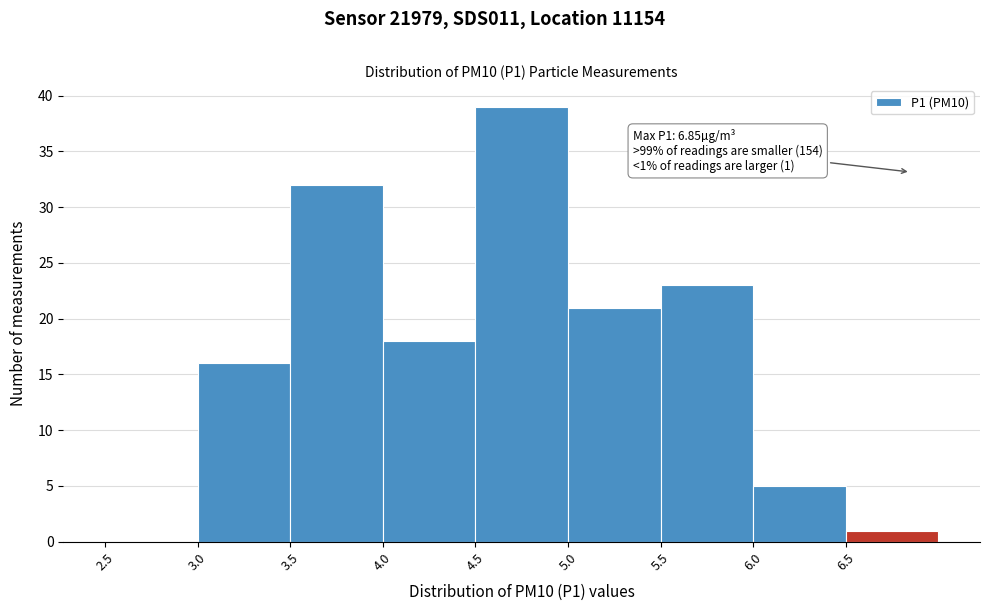

Over which range of the x-axis is the bar tallest?

4.5 to 5.0